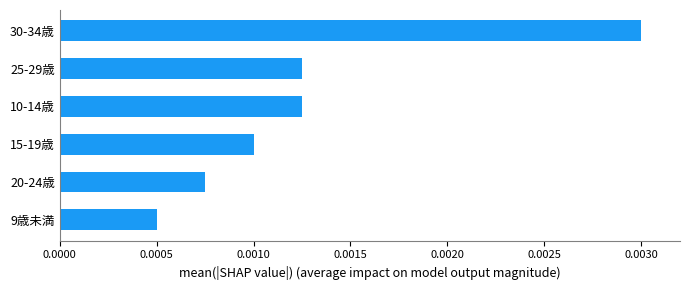

Which label corresponds to the largest value in the chart?

30-34歳